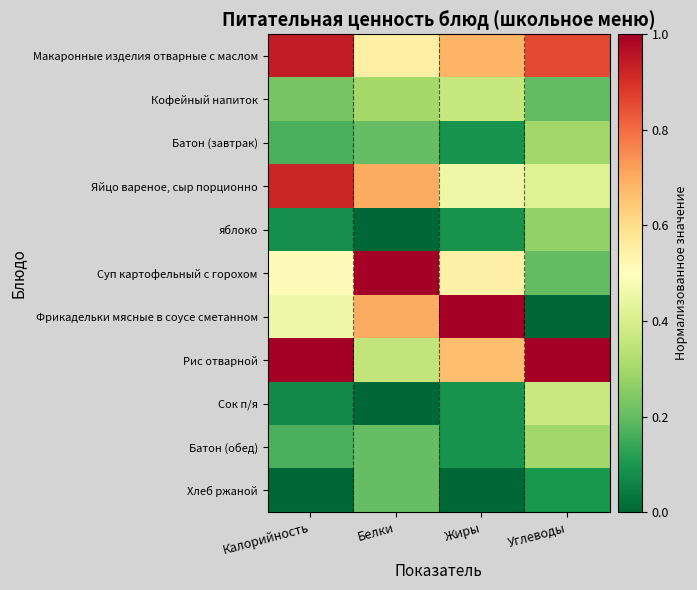

Reading right to left, what are all the values shown in this chart?

Макаронные изделия отварные с маслом: Углеводы=0.9	Жиры=0.7	Белки=0.5	Калорийность=0.9
Кофейный напиток: Углеводы=0.2	Жиры=0.4	Белки=0.3	Калорийность=0.2
Батон (завтрак): Углеводы=0.3	Жиры=0.1	Белки=0.2	Калорийность=0.2
Яйцо вареное, сыр порционно: Углеводы=0.4	Жиры=0.5	Белки=0.7	Калорийность=0.9
яблоко: Углеводы=0.3	Жиры=0.1	Белки=0.0	Калорийность=0.1
Суп картофельный с горохом: Углеводы=0.2	Жиры=0.5	Белки=1.0	Калорийность=0.5
Фрикадельки мясные в соусе сметанном: Углеводы=0.0	Жиры=1.0	Белки=0.7	Калорийность=0.5
Рис отварной: Углеводы=1.0	Жиры=0.7	Белки=0.4	Калорийность=1.0
Сок п/я: Углеводы=0.4	Жиры=0.1	Белки=0.0	Калорийность=0.1
Батон (обед): Углеводы=0.3	Жиры=0.1	Белки=0.2	Калорийность=0.2
Хлеб ржаной: Углеводы=0.1	Жиры=0.0	Белки=0.2	Калорийность=0.0